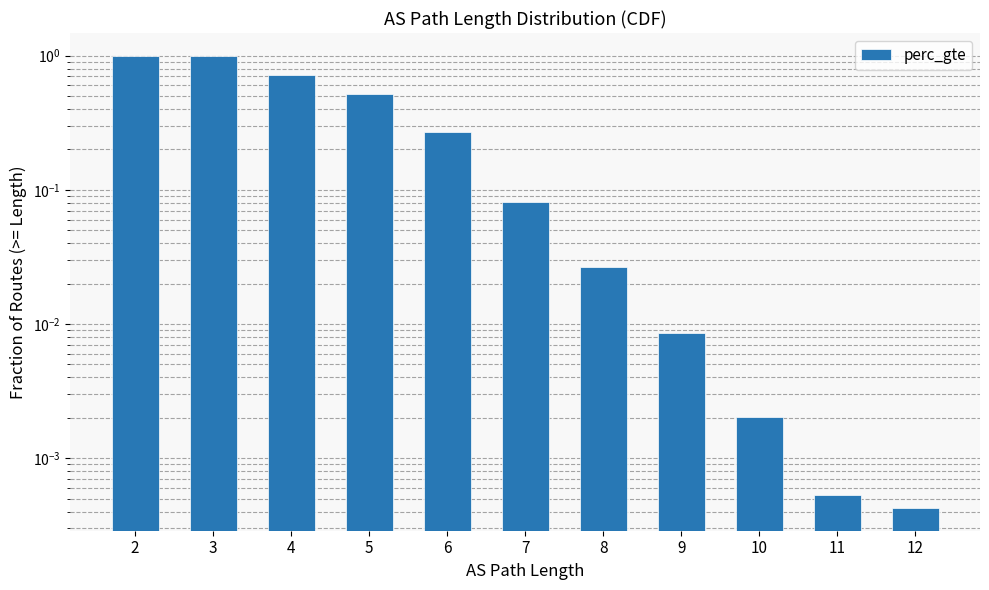

Count the number of data series in this chart.

1